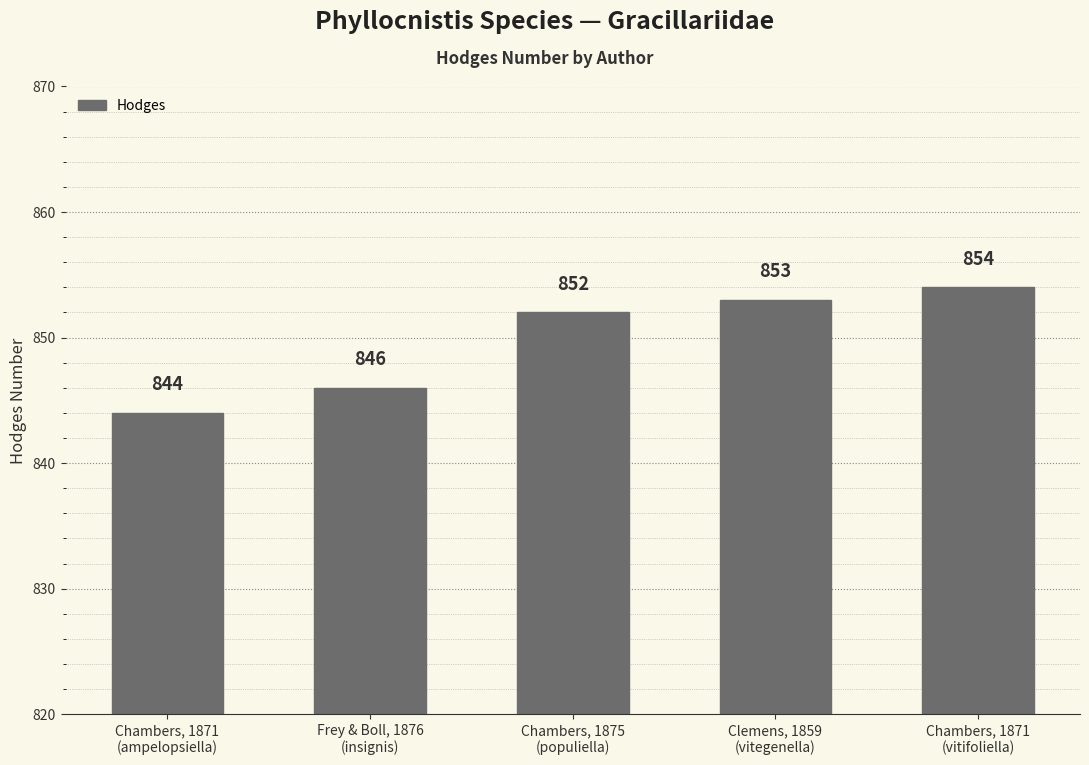

What is the difference between the maximum and second lowest values?

8